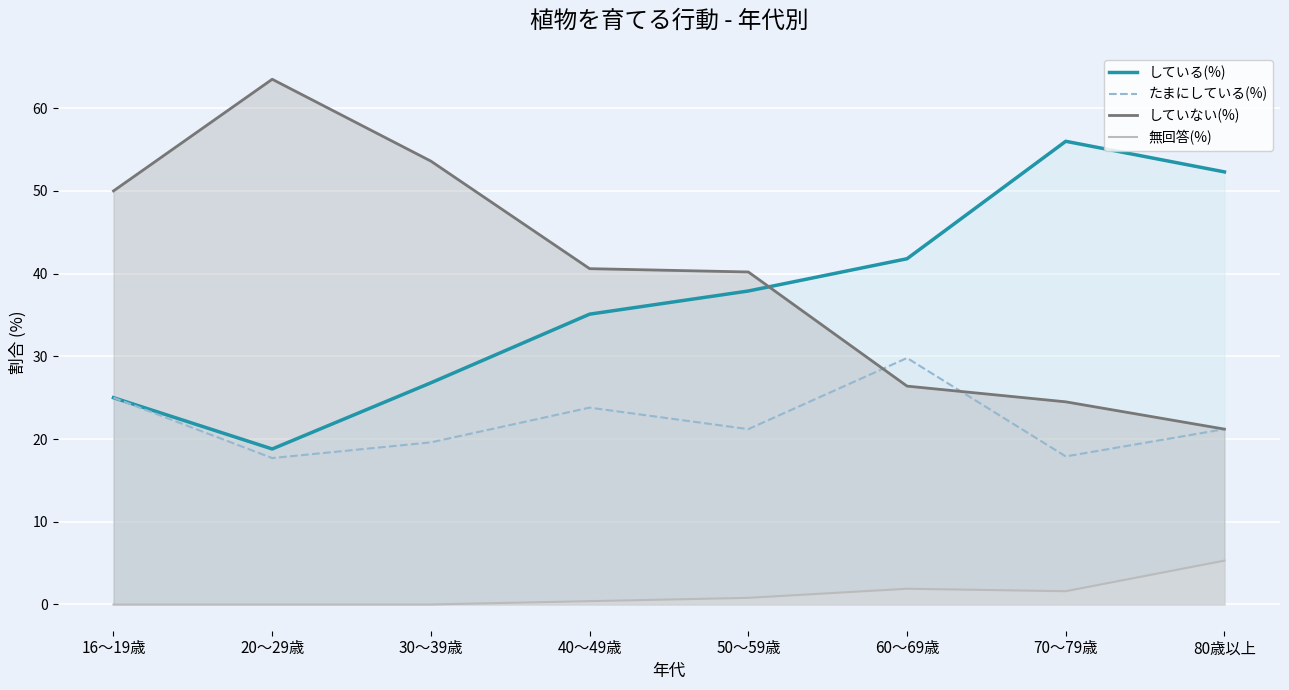

How many values in the たまにしている(%) series are below 21?

3